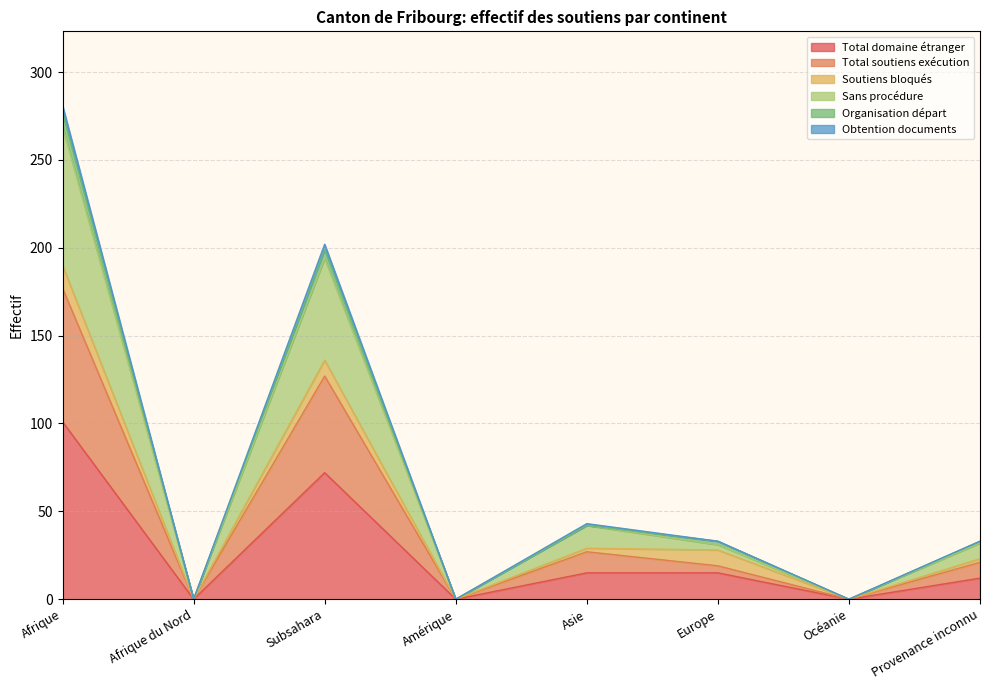

True or false: Total domaine étranger has a value of -47 at Amérique.

False